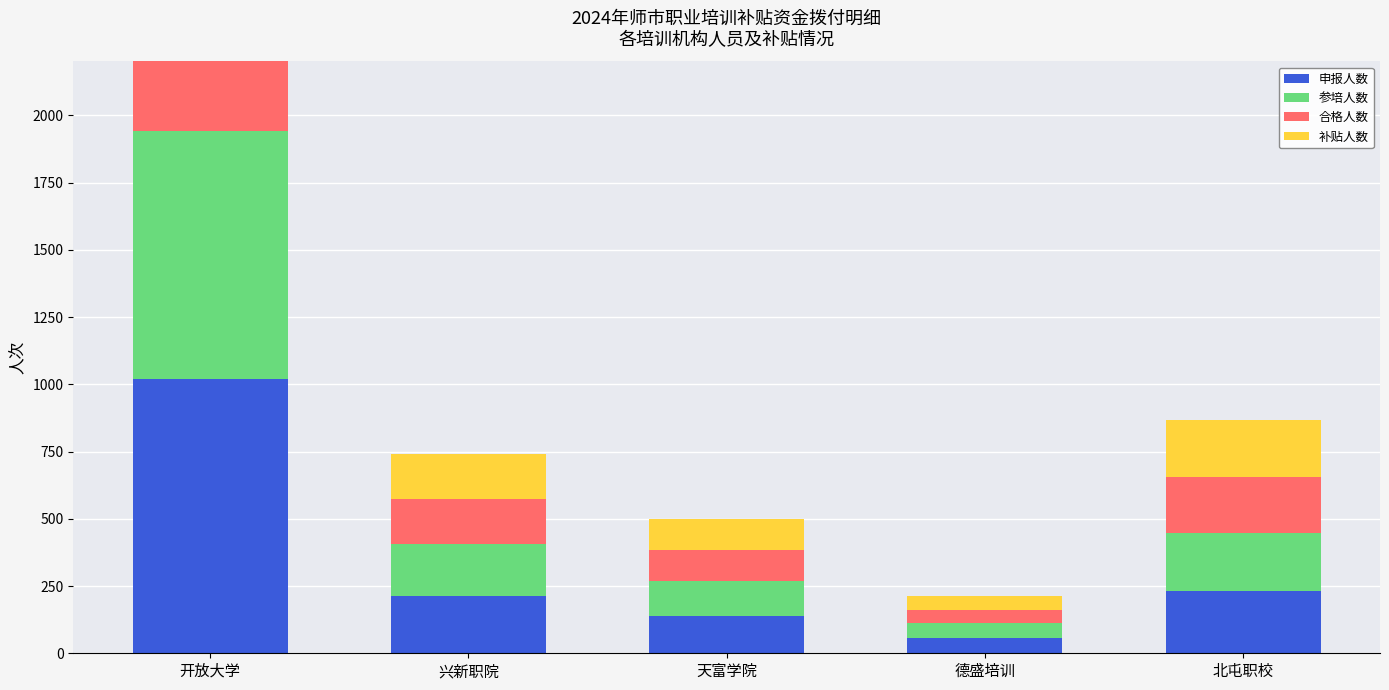

At which category is the sum across all series the highest?

开放大学